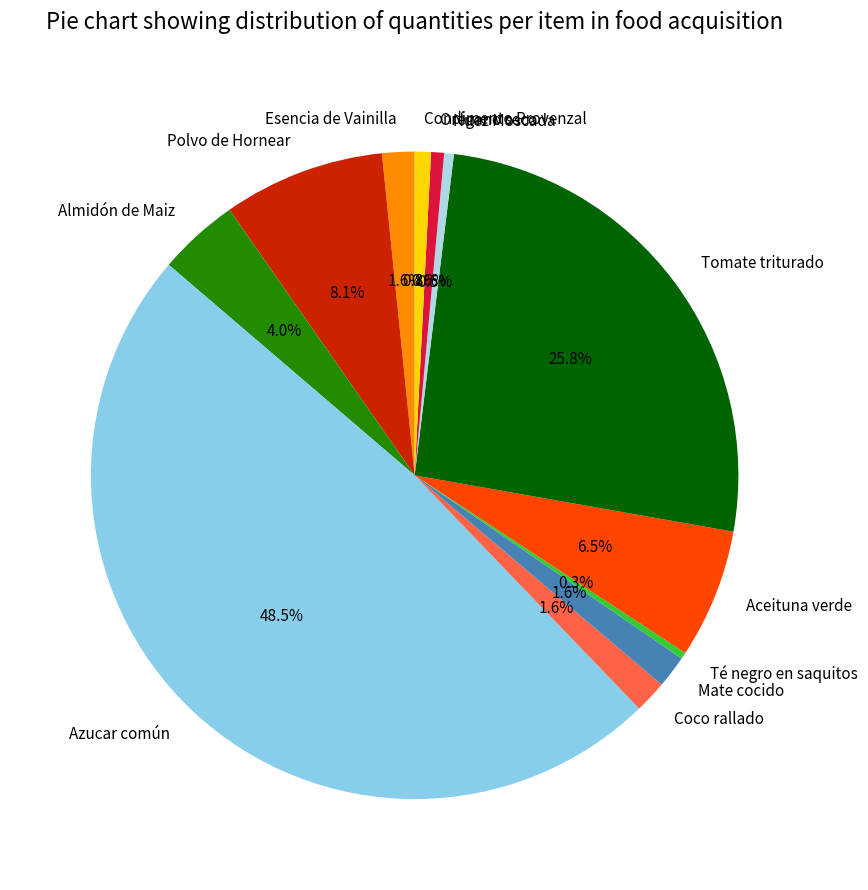

Is it true that Mate cocido is 2% of the pie?

True